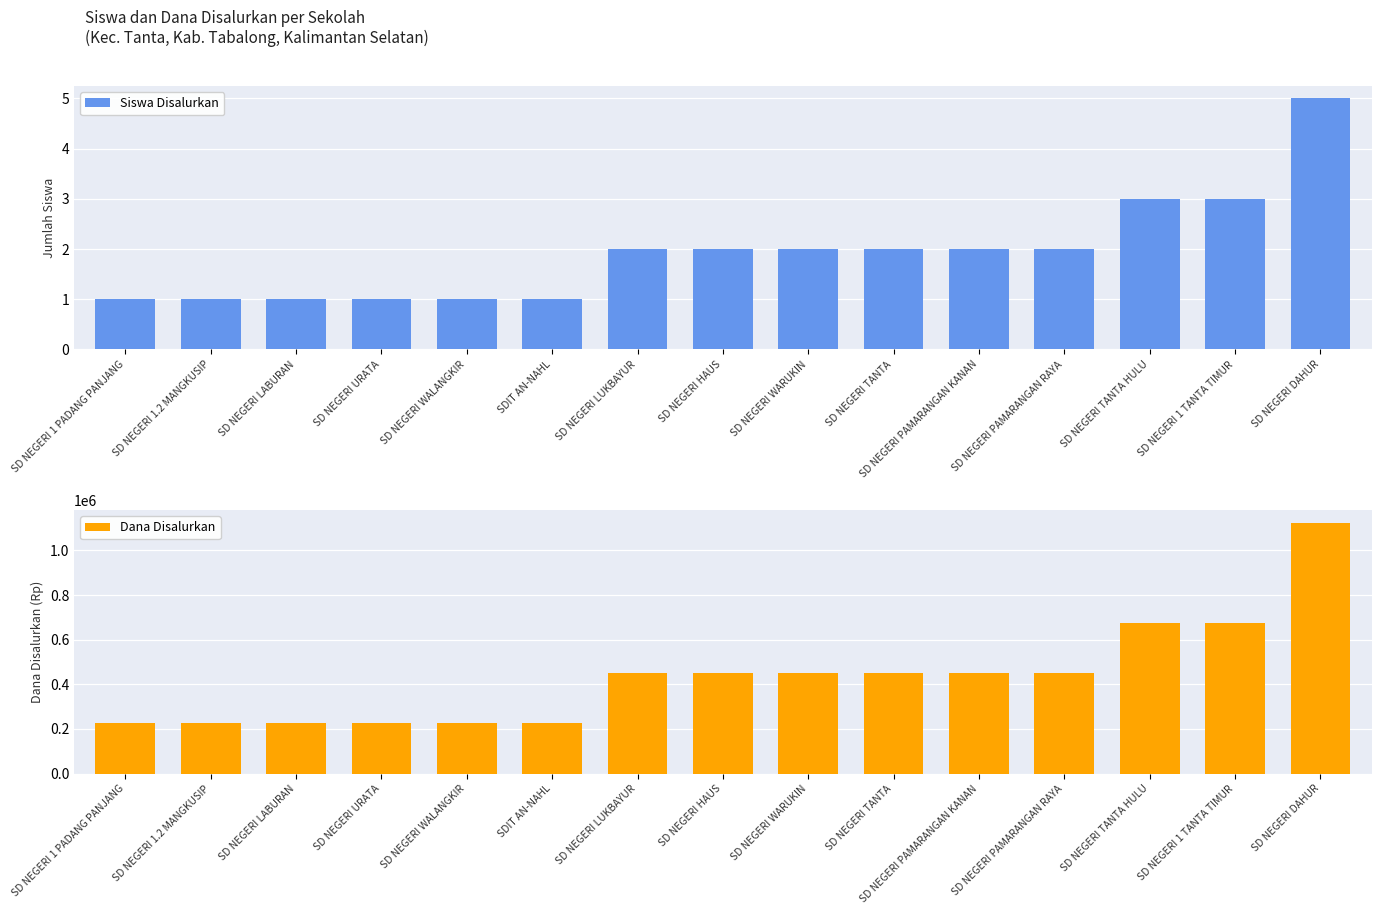

What is the value of the Dana Disalurkan bar at the 14th from the left?

675000